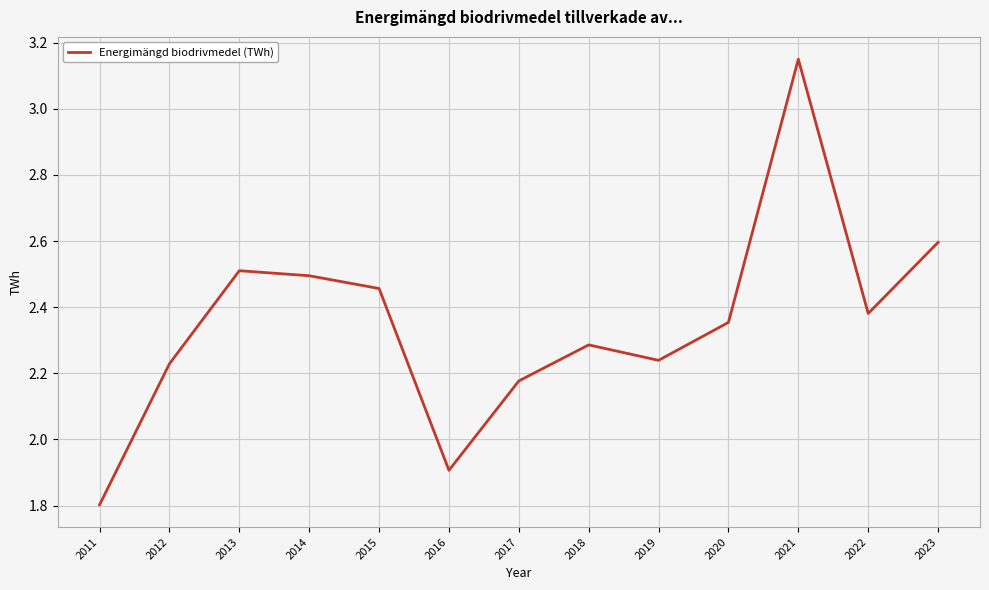

Is it true that the value at 2014 is 2.5?

True